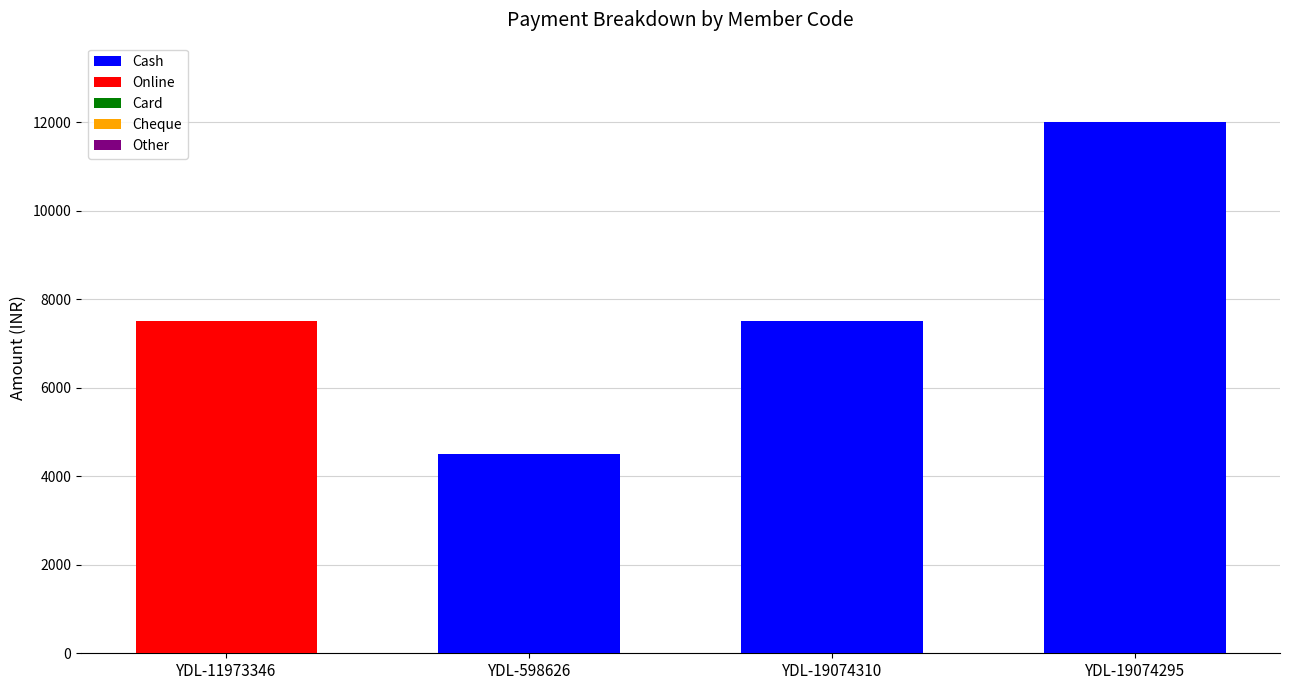

Is it true that Cash equals 3254 at YDL-19074310?

False